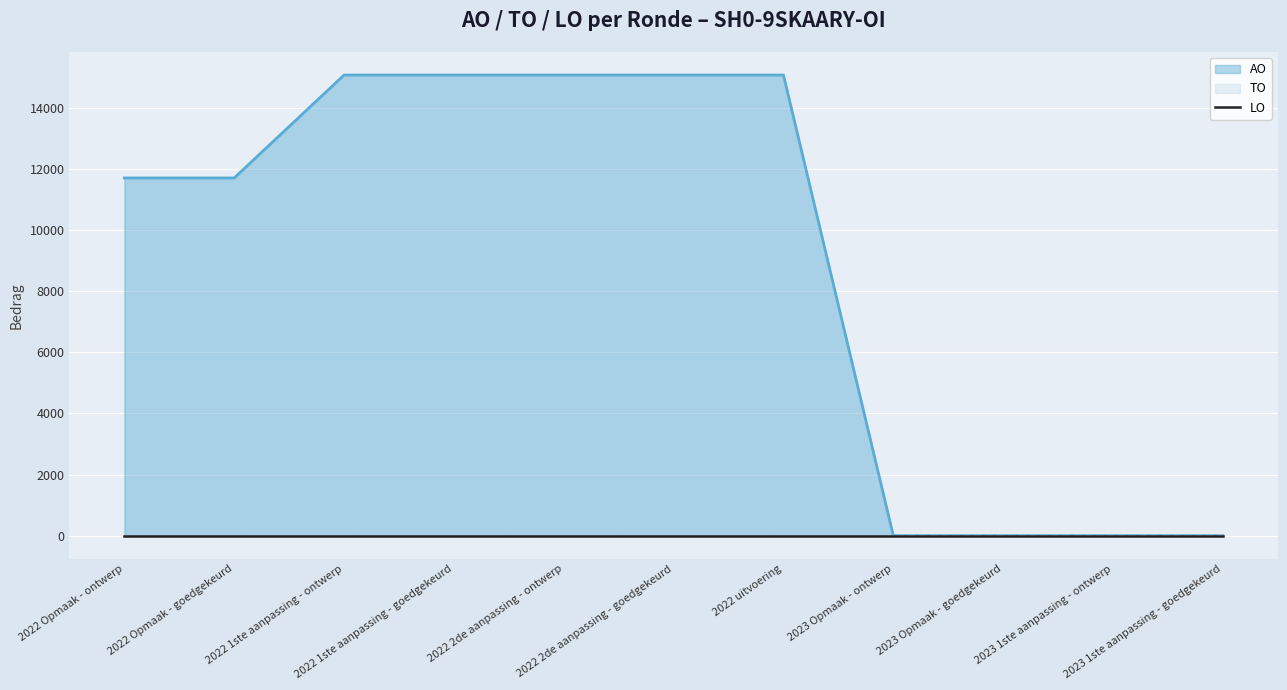

True or false: LO and AO cross at least once.

False